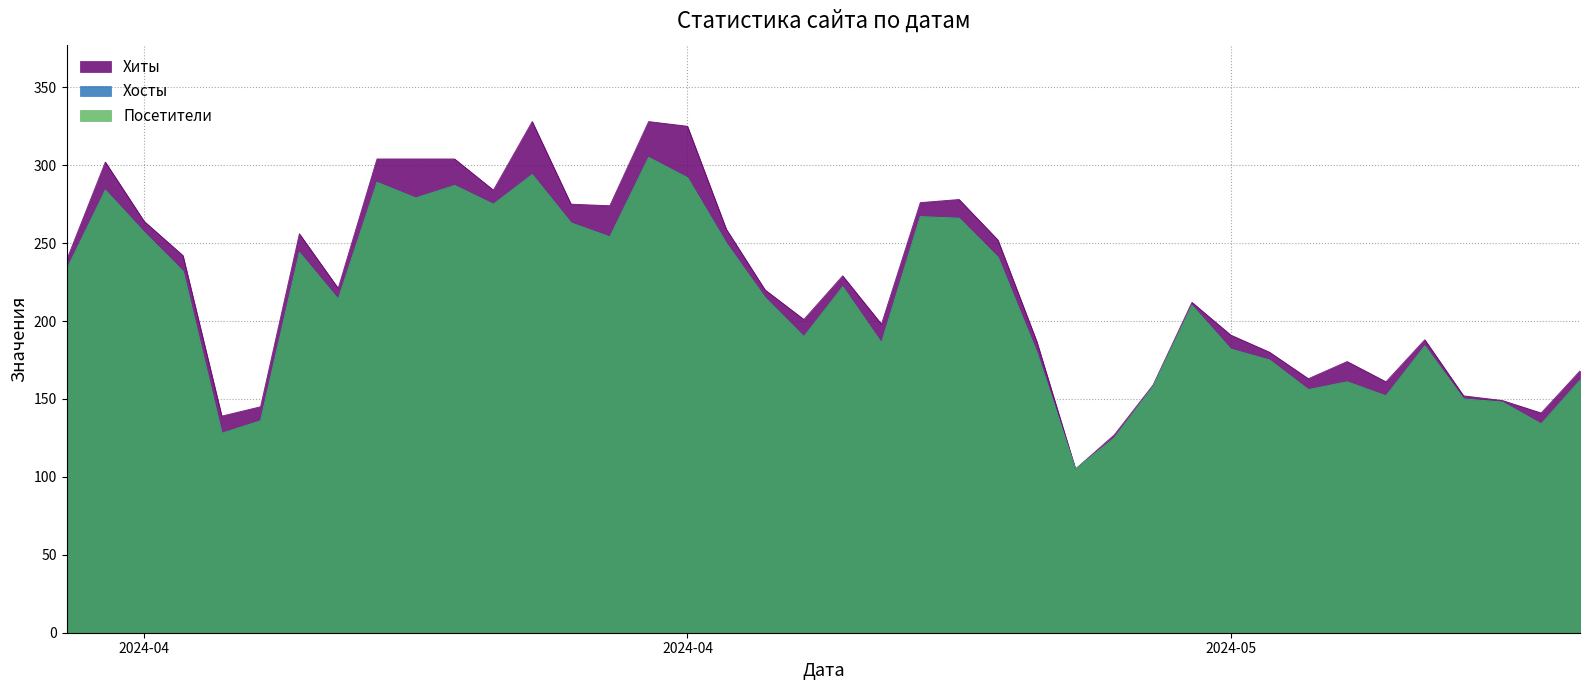

Does the chart have visible grid lines?

Yes